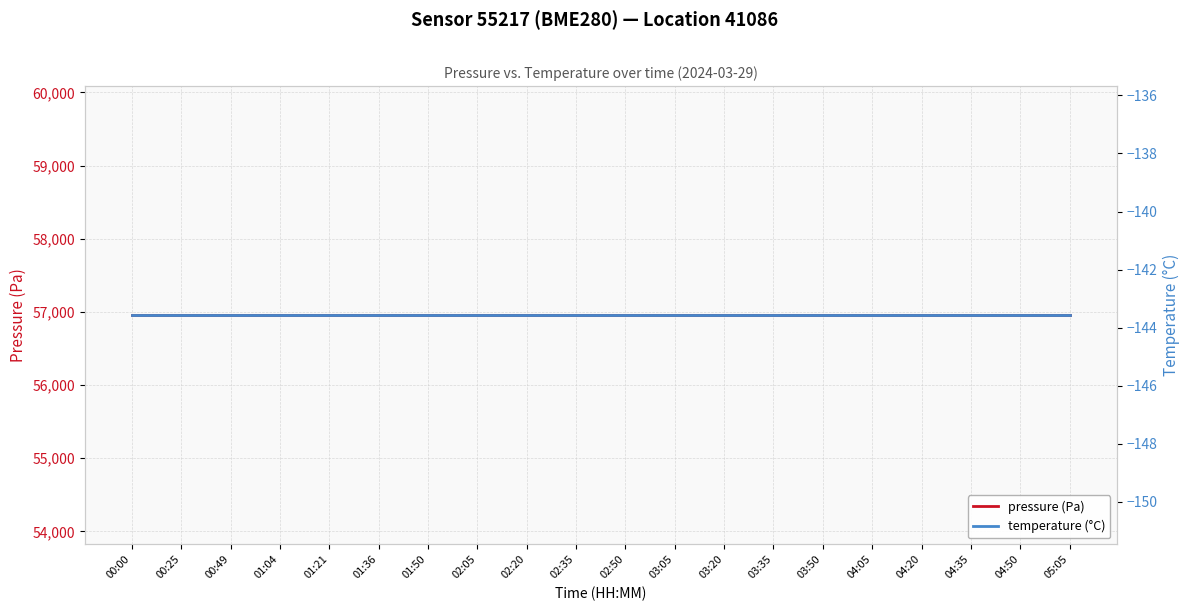

At which category is the sum across all series the highest?

00:00